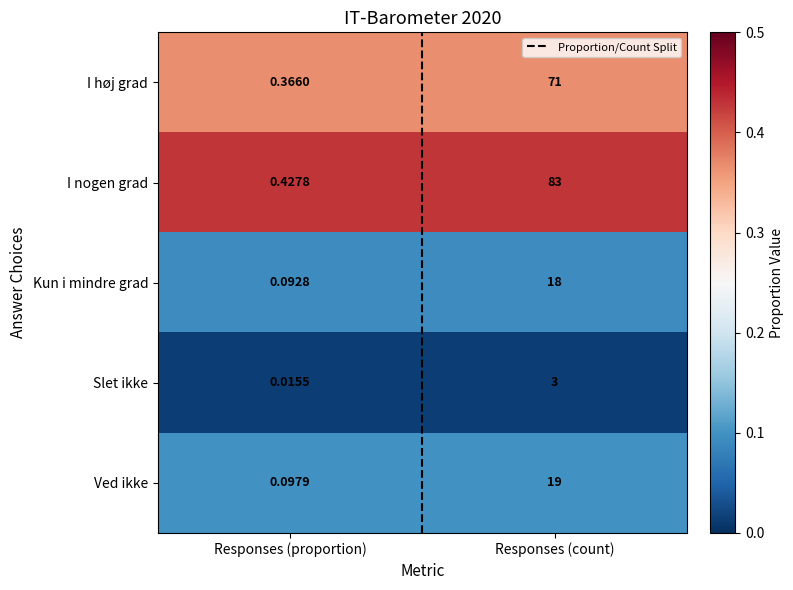

Which series has the largest total across all categories?

I nogen grad